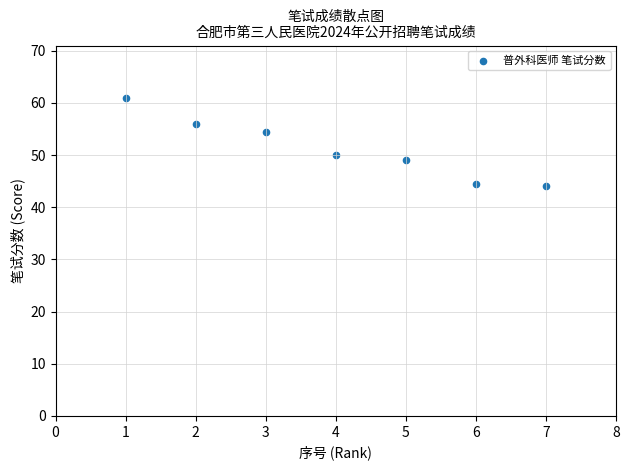

What is the range of Y values (max minus min)?

17.0